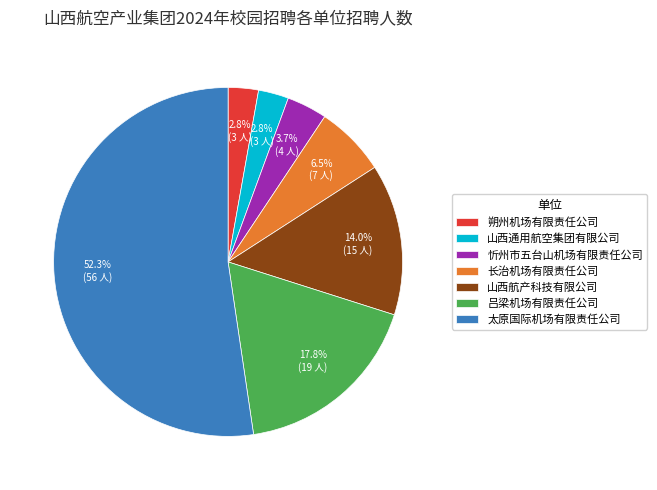

Between 长治机场有限责任公司 and 山西航产科技有限公司, which is larger?

山西航产科技有限公司